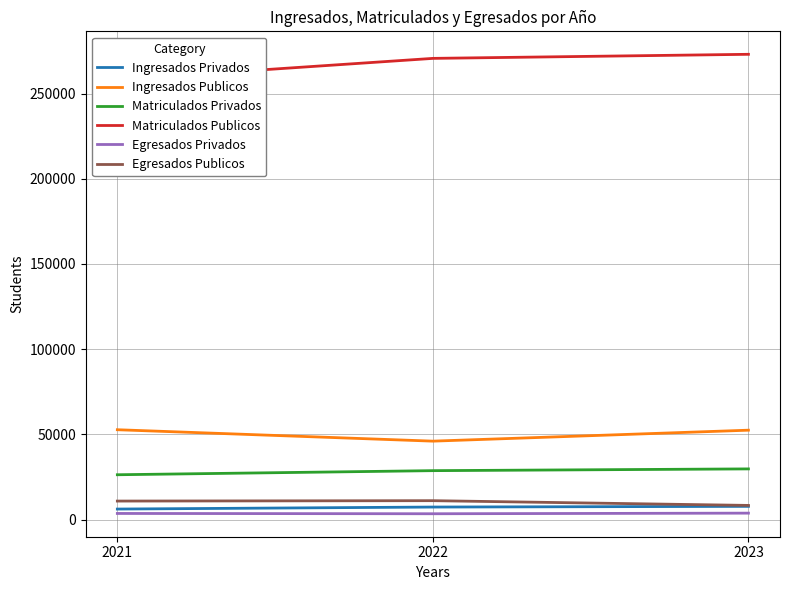

Which series has the widest spread of values?

Matriculados Publicos